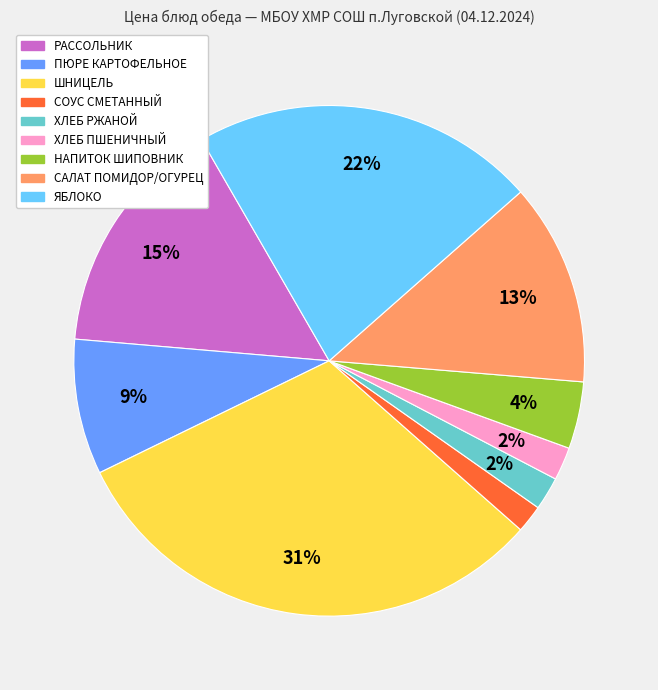

Count the number of slices in the pie.

9